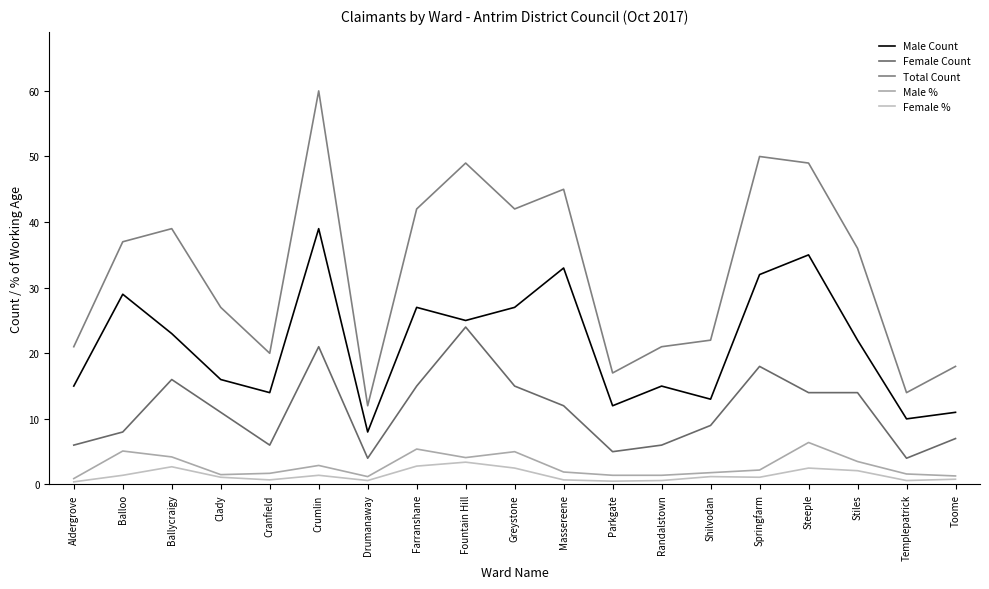

List the series in order of their peak value, lowest first.

Female %, Male %, Female Count, Male Count, Total Count